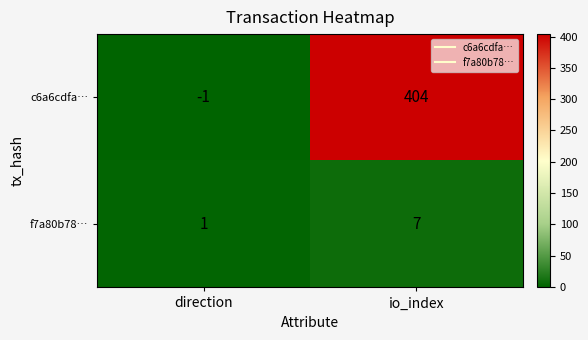

What is the difference between the highest and lowest values at direction?

2